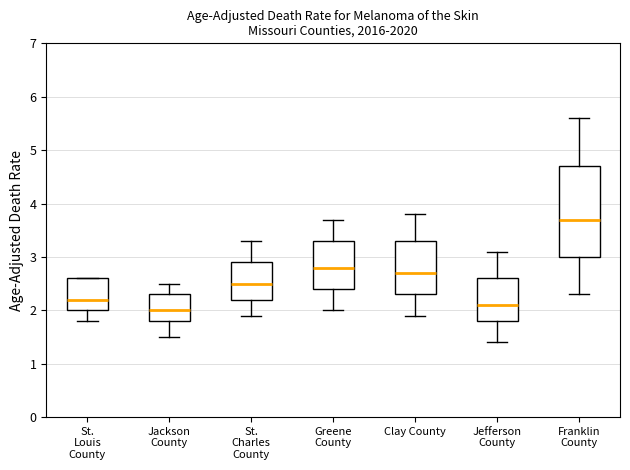

Which box is the tallest, from its lower edge to its upper edge?

Franklin County